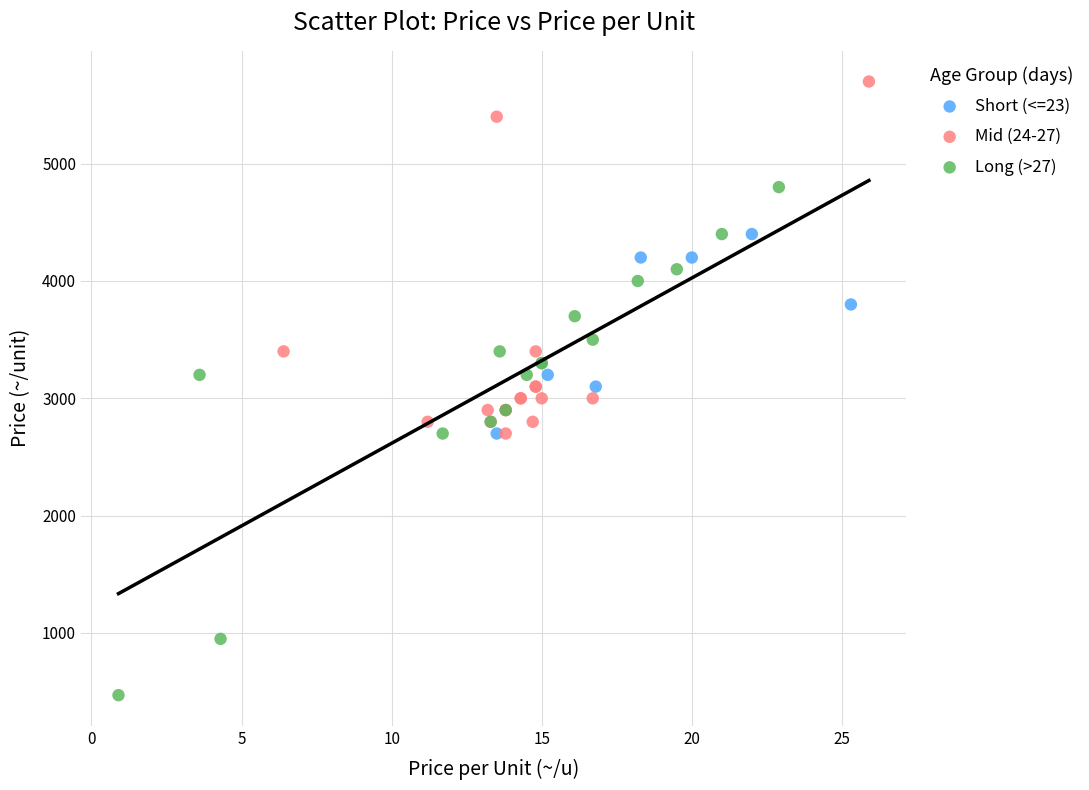

Which series contains the highest Y value?

Mid (24-27)